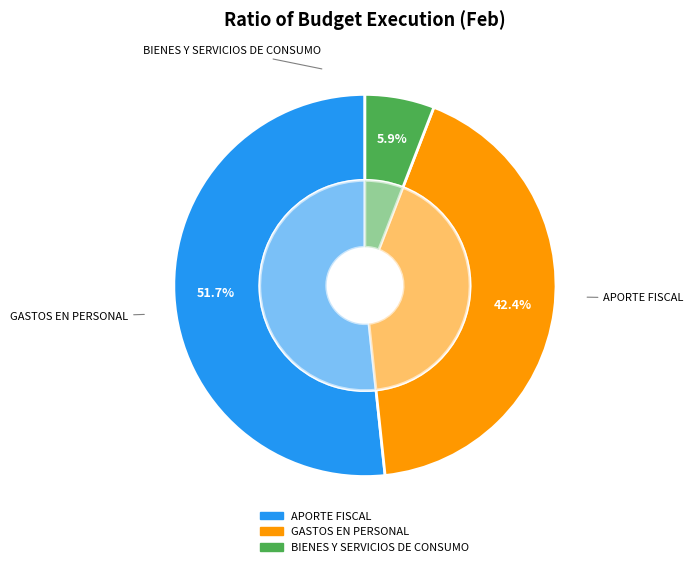

Which slice is the smallest?

BIENES Y SERVICIOS DE CONSUMO